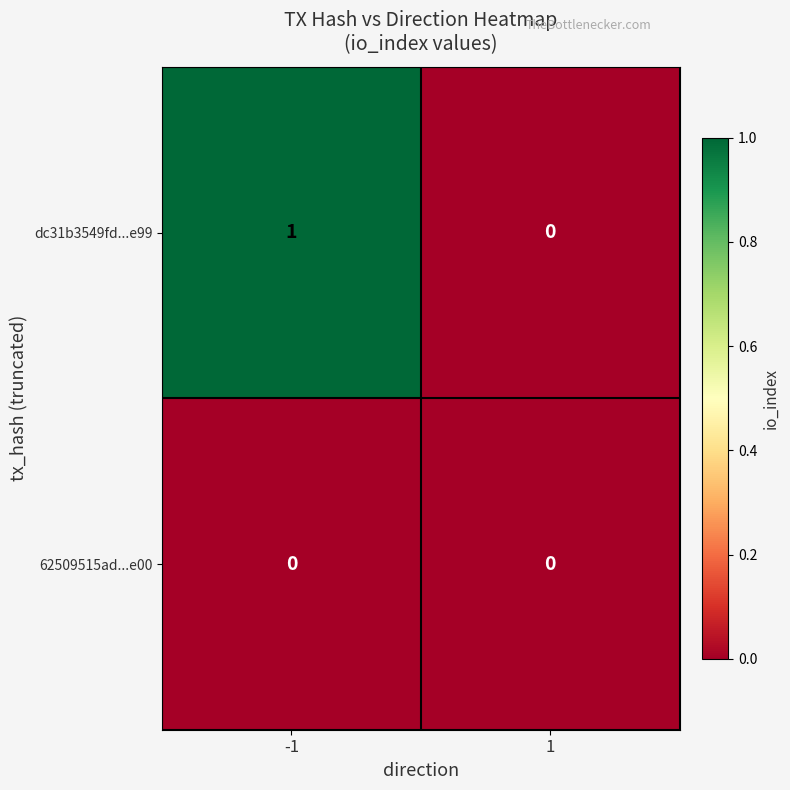

The 62509515ad...e00 series shows 0 at -1. True or false?

True